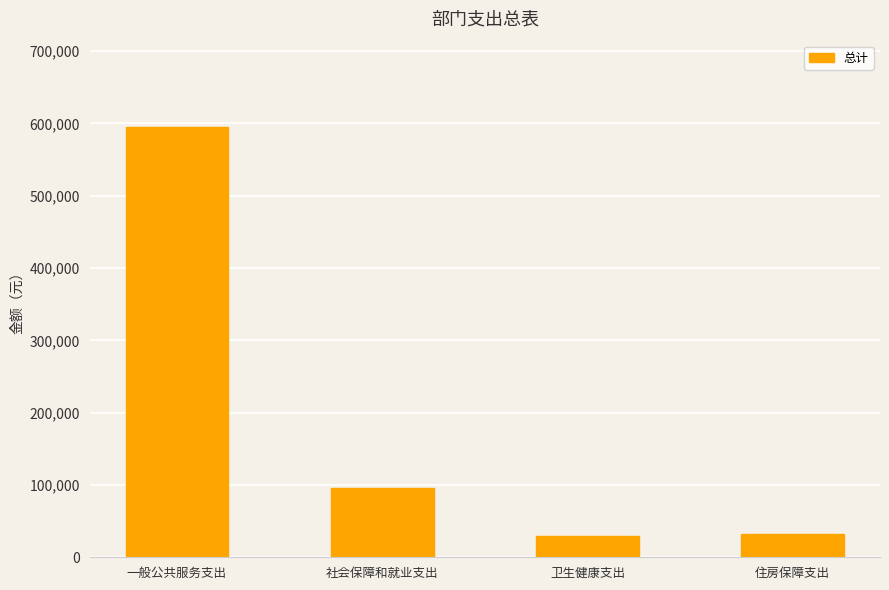

What is the ratio of the value at 住房保障支出 to the value at 卫生健康支出?

1.1